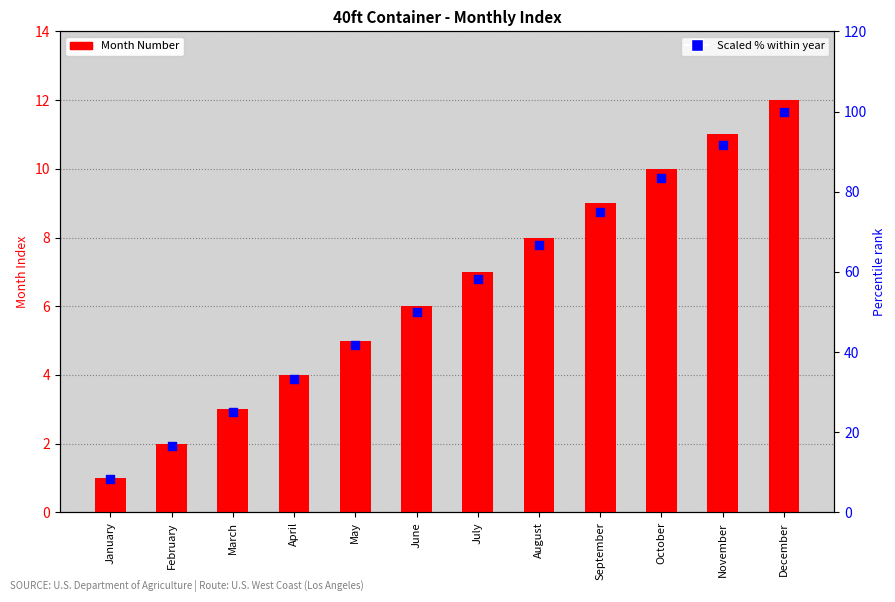

Is the value of Scaled % within year at January greater than the value of Month Number at January?

Yes